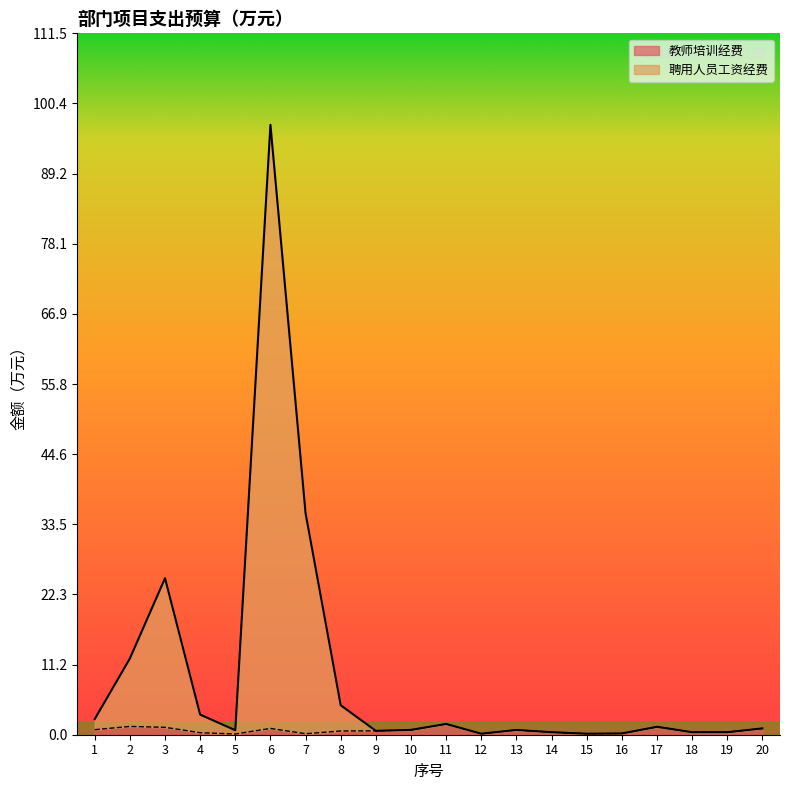

Which series has the largest range (max minus min)?

聘用人员工资经费